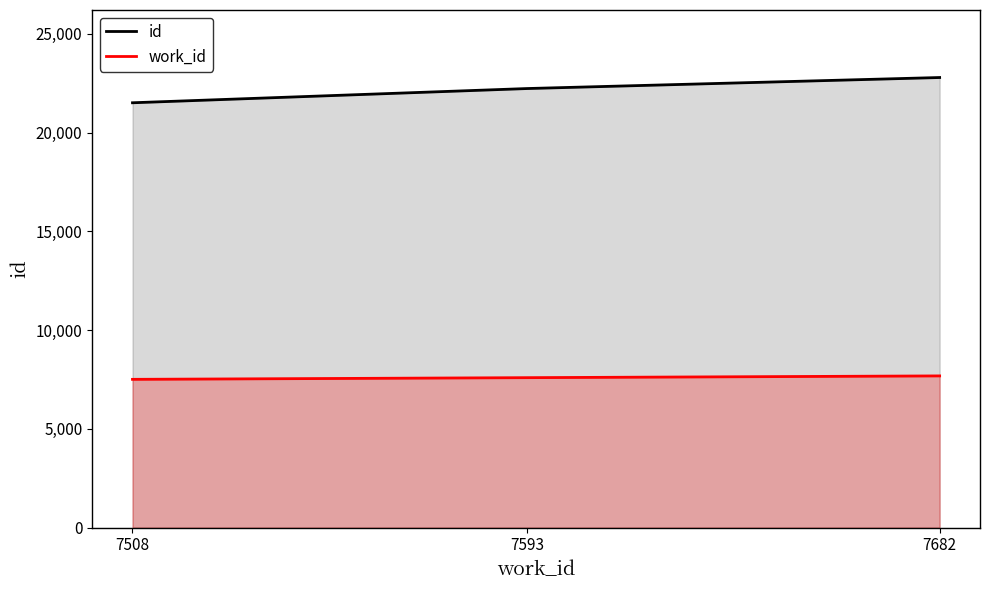

Is the value of work_id at 7508 greater than the value of id at 7508?

No